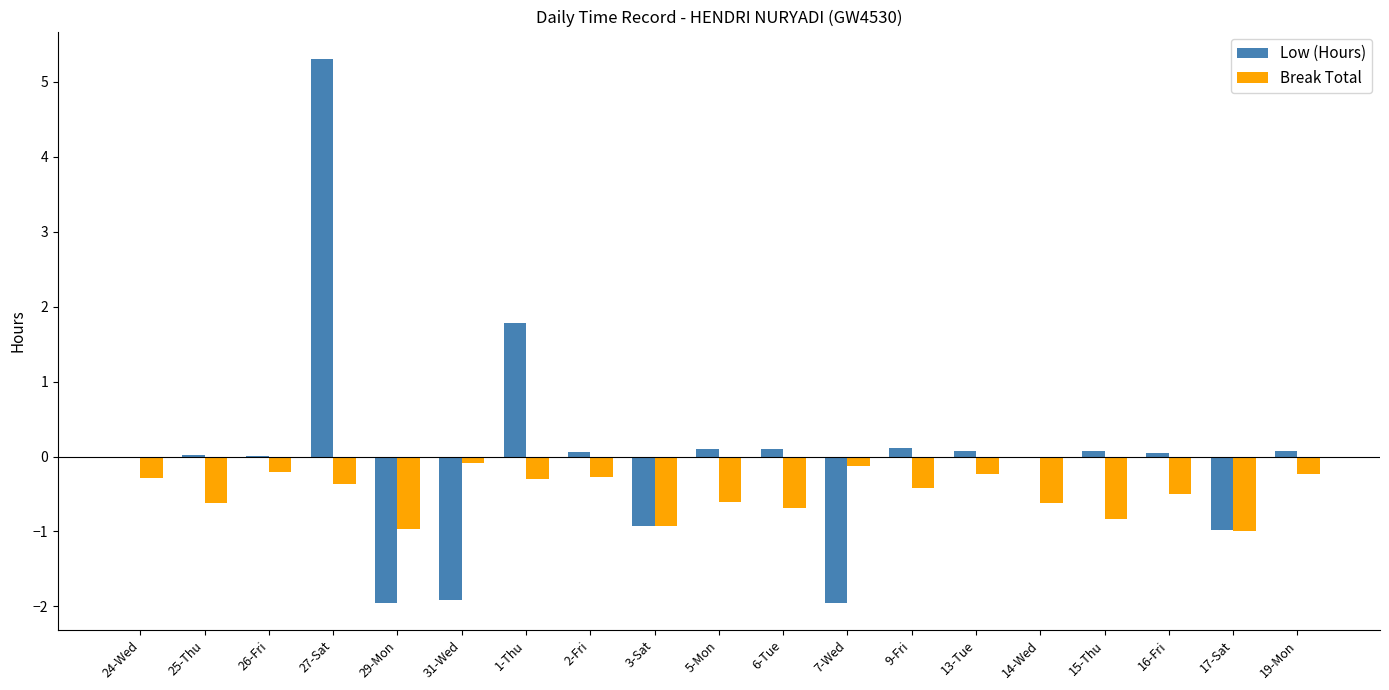

Read the Low (Hours) value at 29-Mon.

-2.0